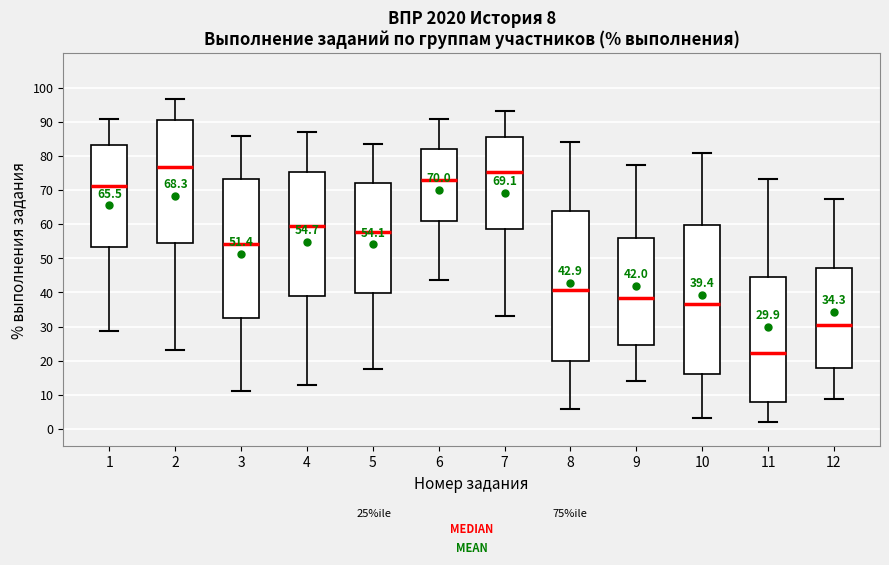

Which box's median line is the lowest?

11